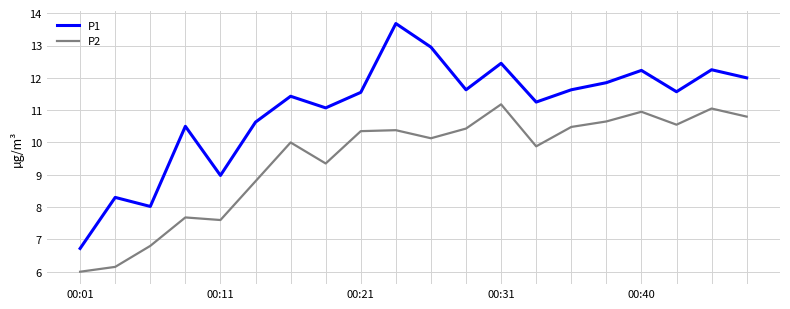

Which series has the largest range (max minus min)?

P1